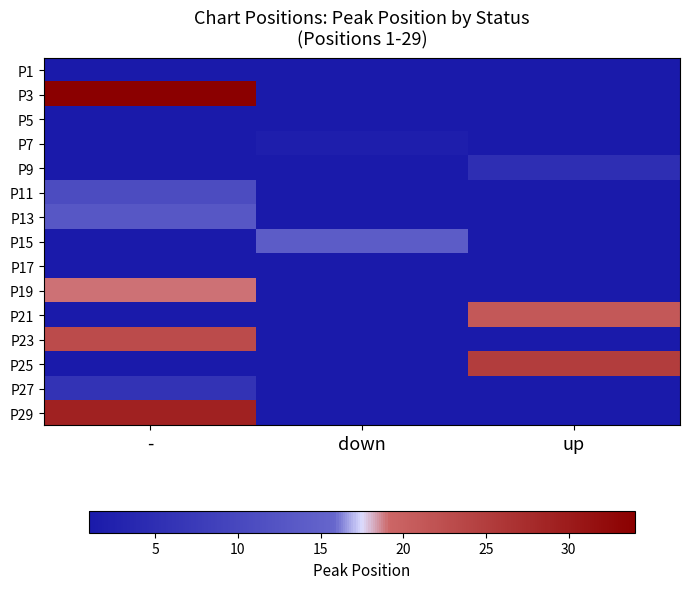

The P1 series shows 1.0 at -. True or false?

True